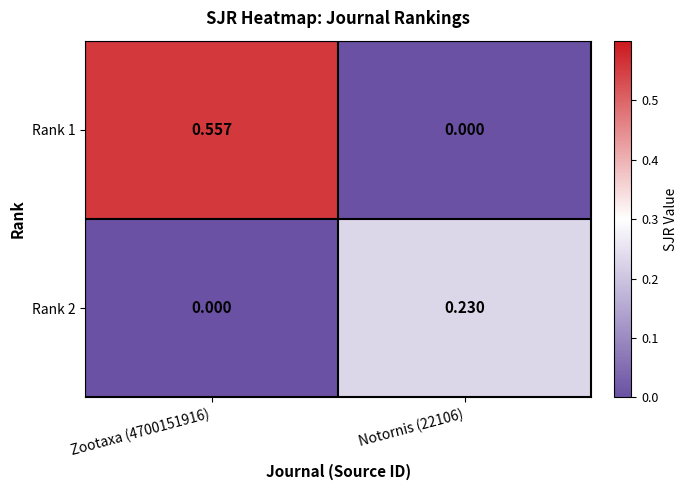

Is the value of Rank 2 at Zootaxa (4700151916) greater than the value of Rank 1 at Zootaxa (4700151916)?

No